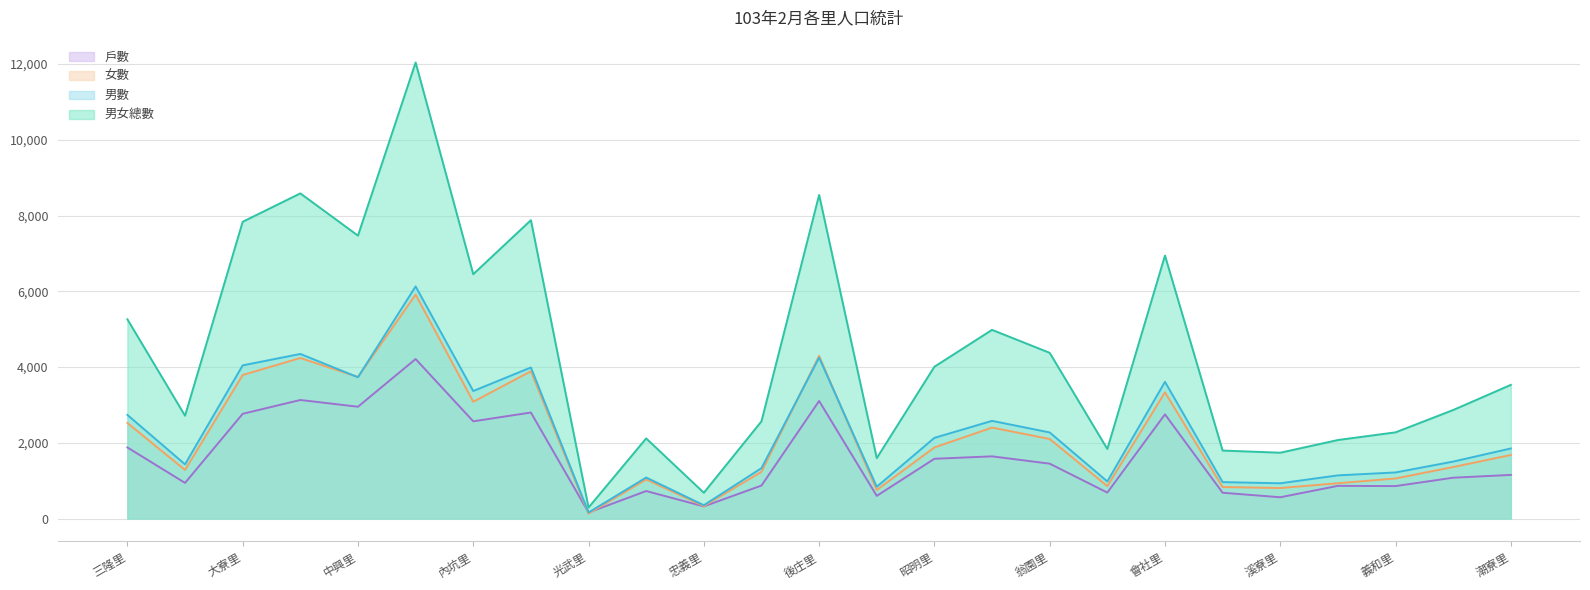

Rank the series by their maximum value, from highest to lowest.

男女總數, 男數, 女數, 戶數